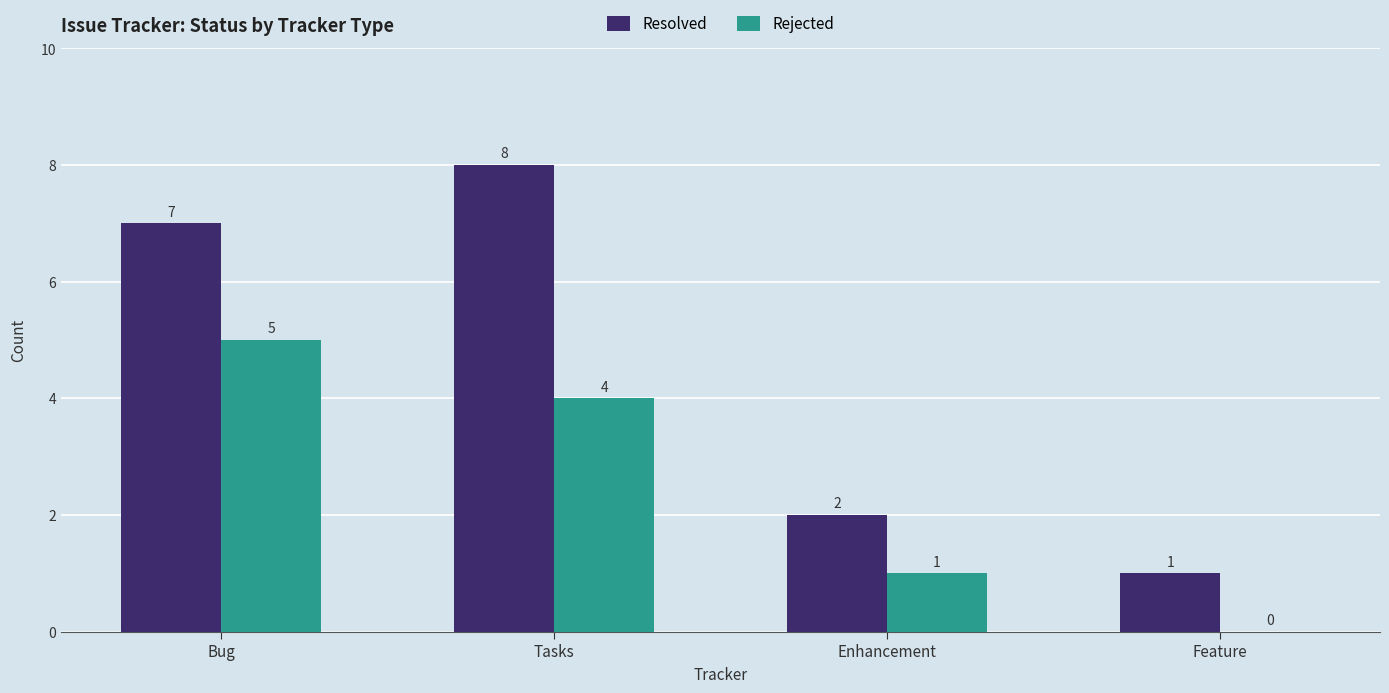

Read the Rejected value at Bug.

5